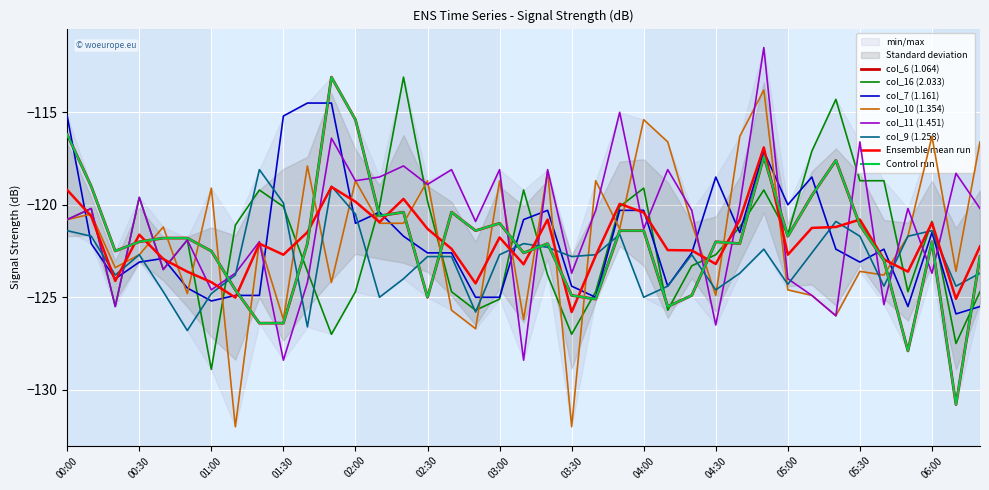

At which category does col_16 (2.033) reach its first local valley?

00:20